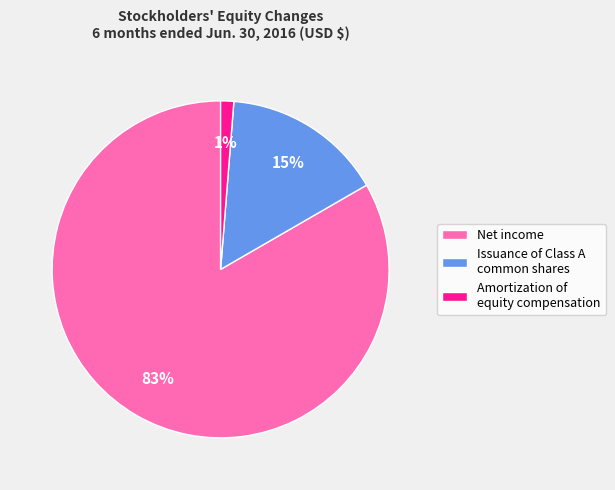

How many slices are in this pie chart?

3